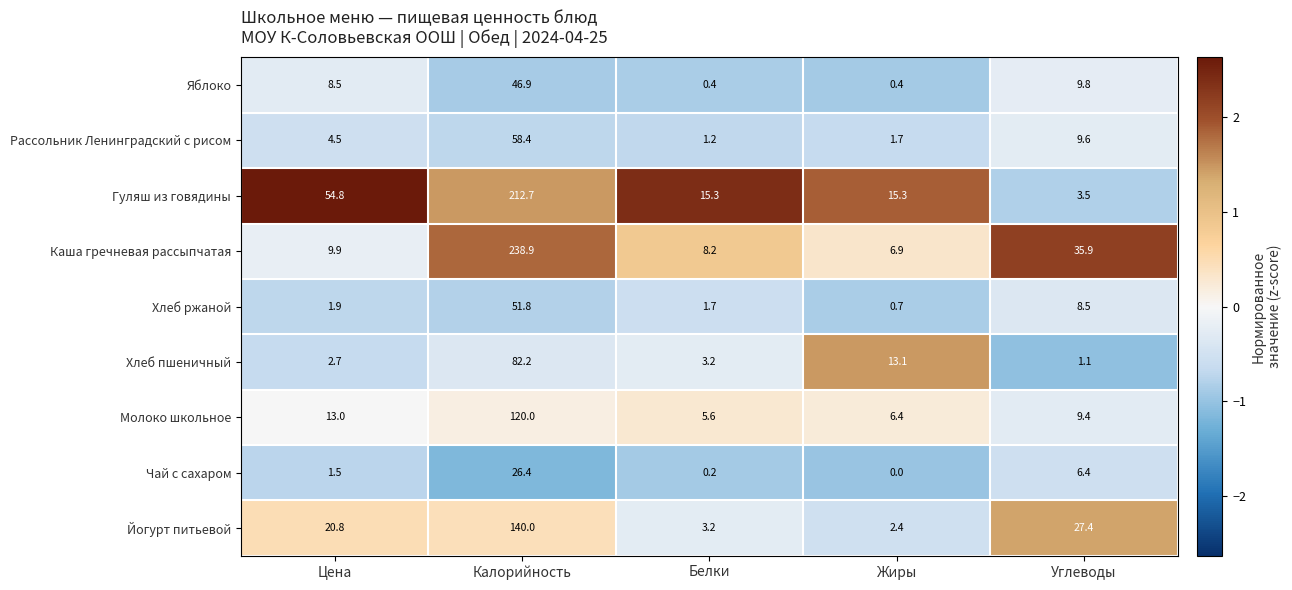

Rank the series at Калорийность from highest to lowest value.

Каша гречневая рассыпчатая, Гуляш из говядины, Йогурт питьевой, Молоко школьное, Хлеб пшеничный, Рассольник Ленинградский с рисом, Хлеб ржаной, Яблоко, Чай с сахаром